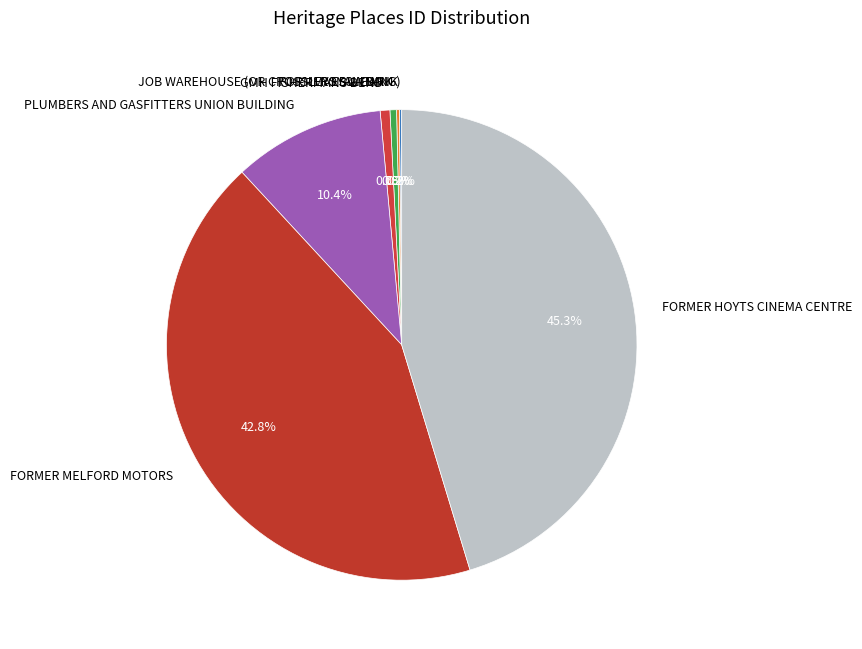

The FORMER MELFORD MOTORS slice represents 29% of the pie. True or false?

False